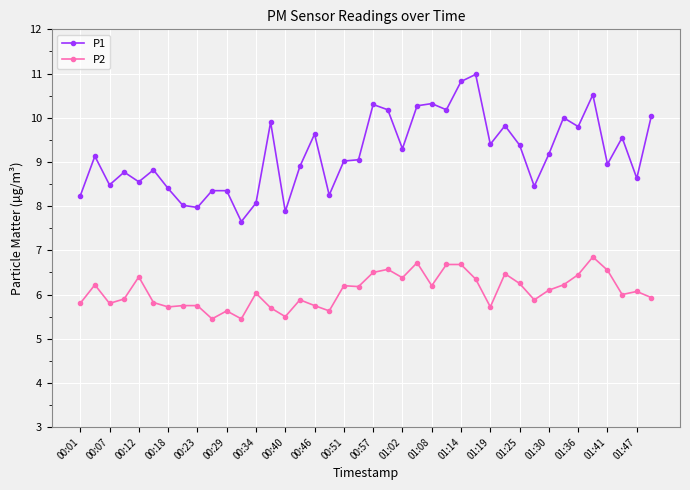

True or false: P2 has more than 0 points higher than both neighbors.

True